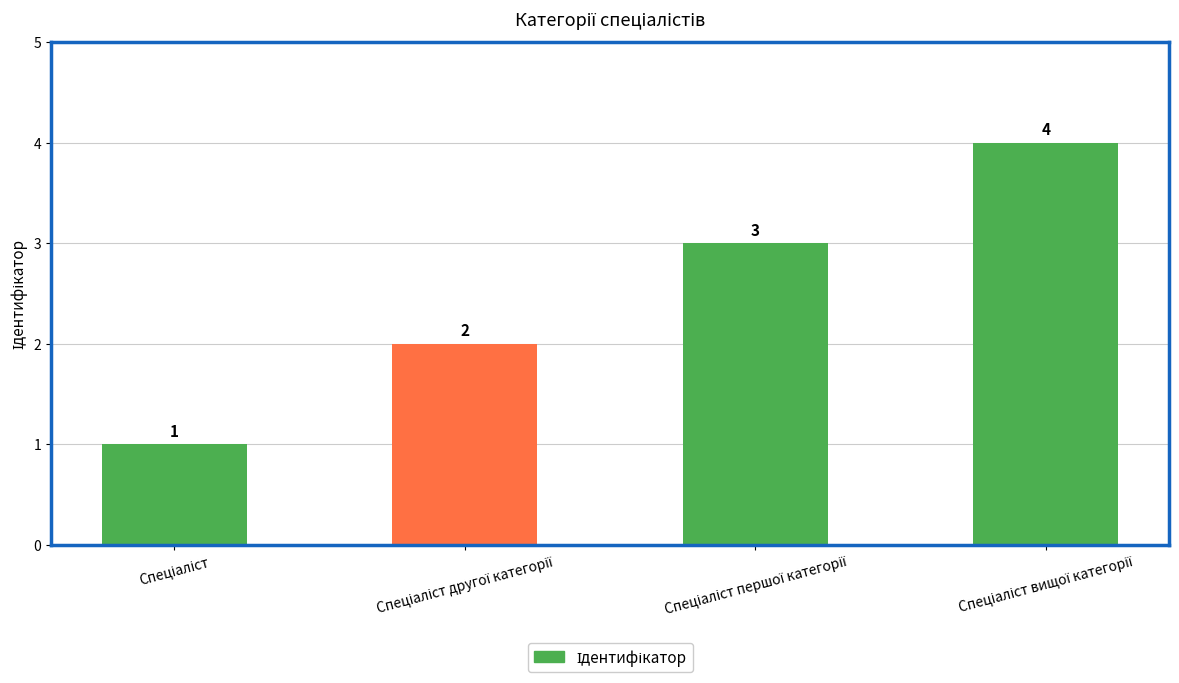

Are the bars grouped side by side (vs. stacked)?

No